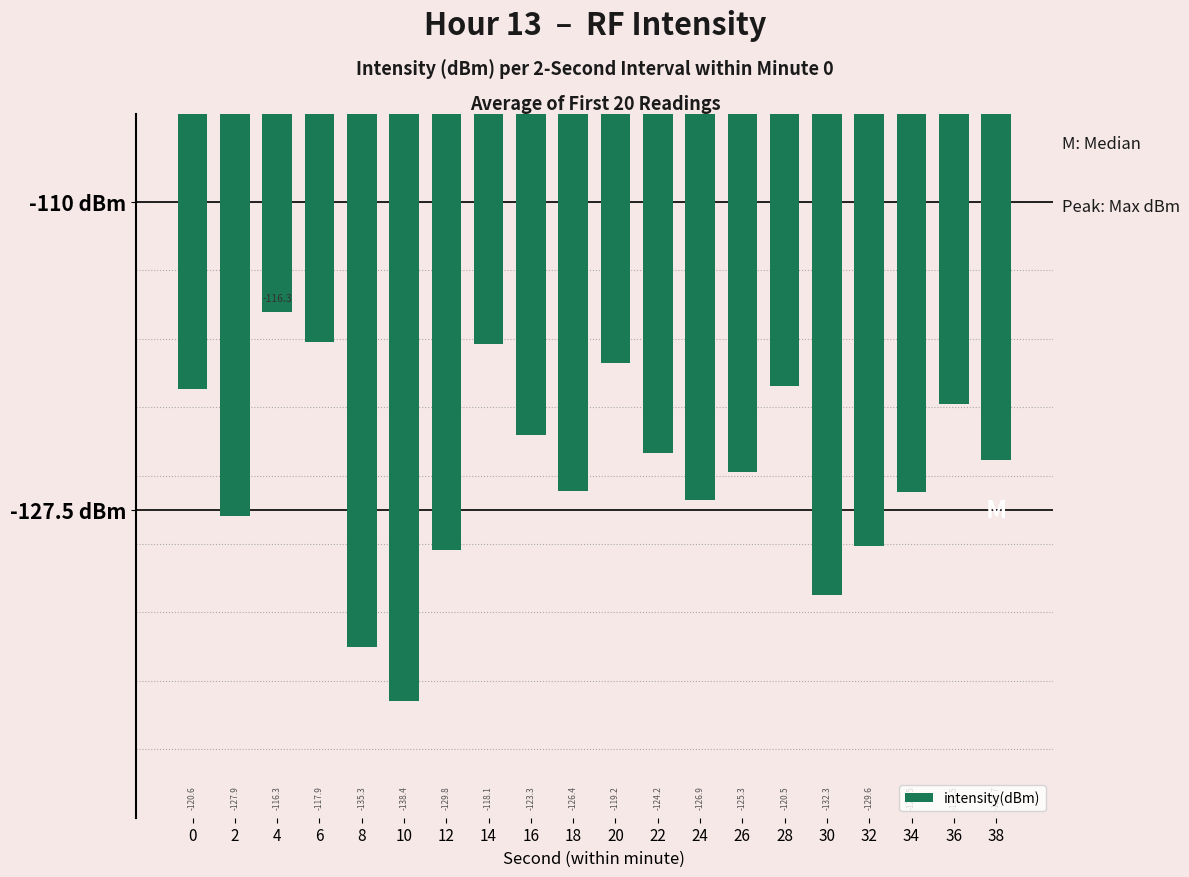

The value at 28 is -120.5. True or false?

True